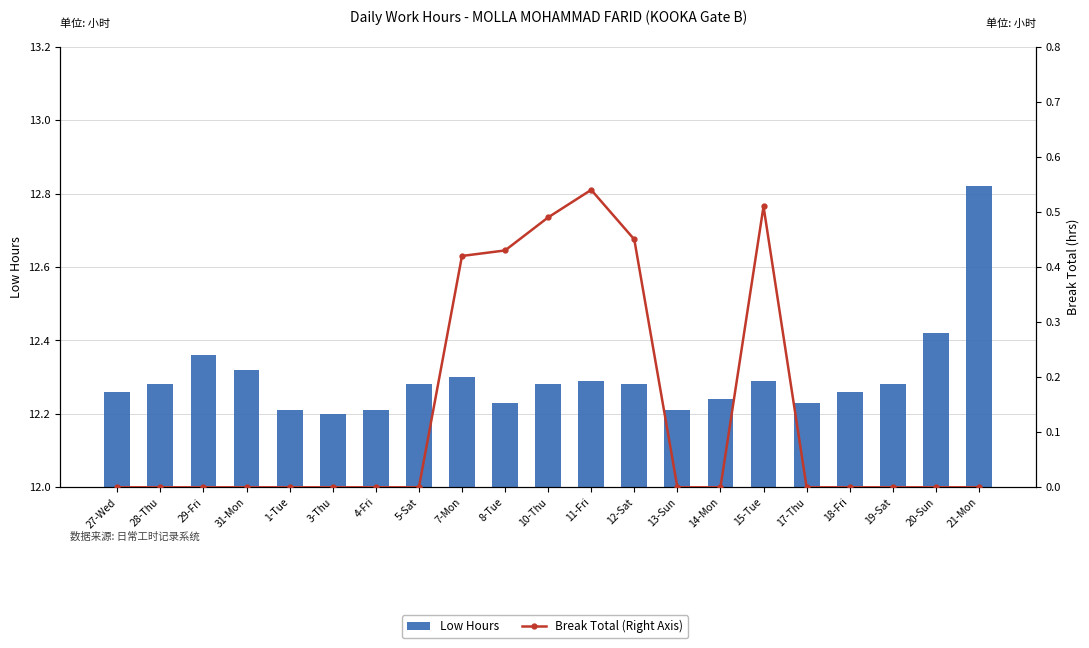

The Low Hours series shows 2.5 at 11-Fri. True or false?

False